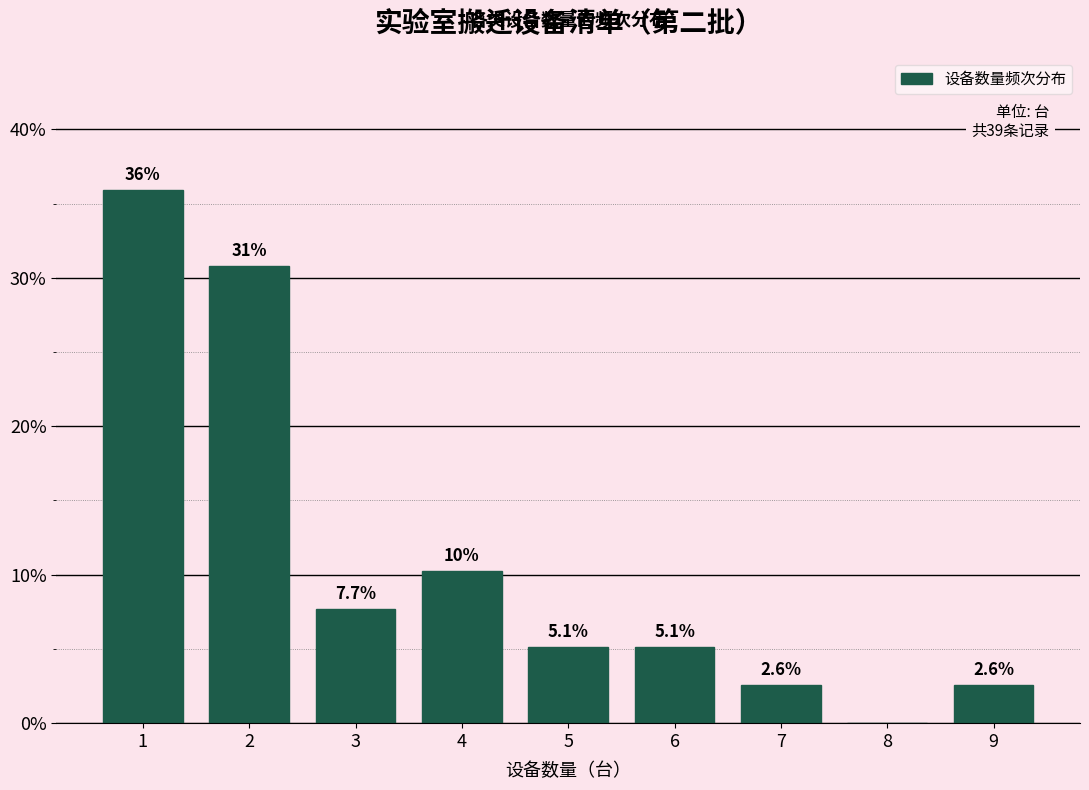

Reading left to right, extract all data points from this chart.

1=35.9	2=30.8	3=7.7	4=10.3	5=5.1	6=5.1	7=2.6	8=0.0	9=2.6